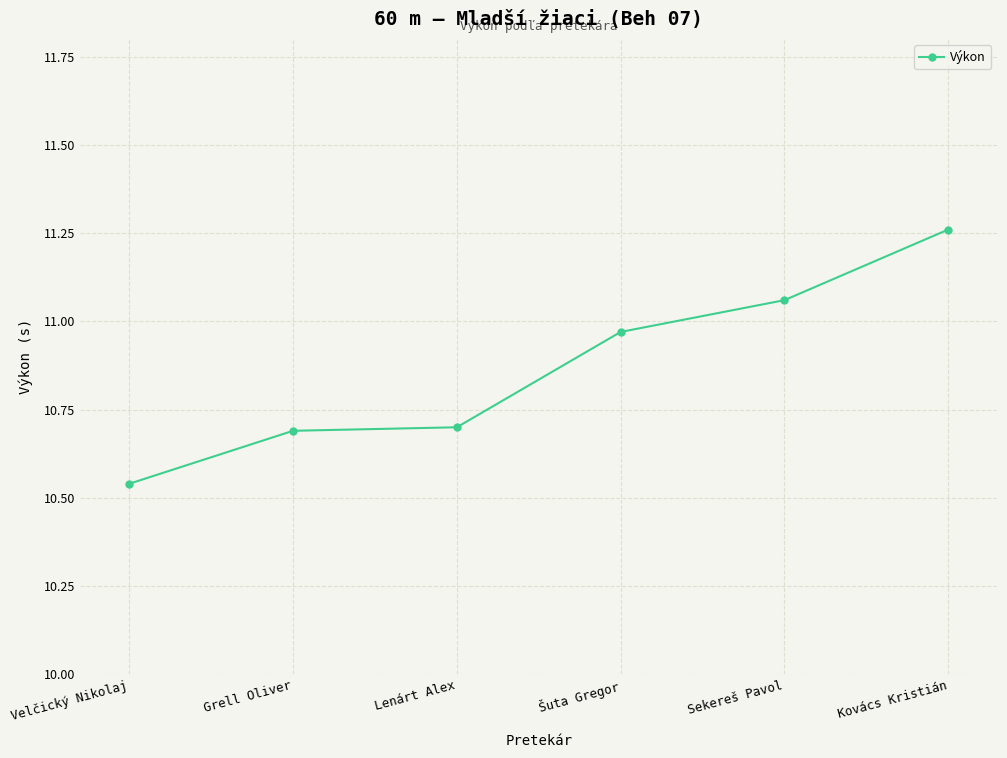

Is this an area chart (filled region under the line)?

No